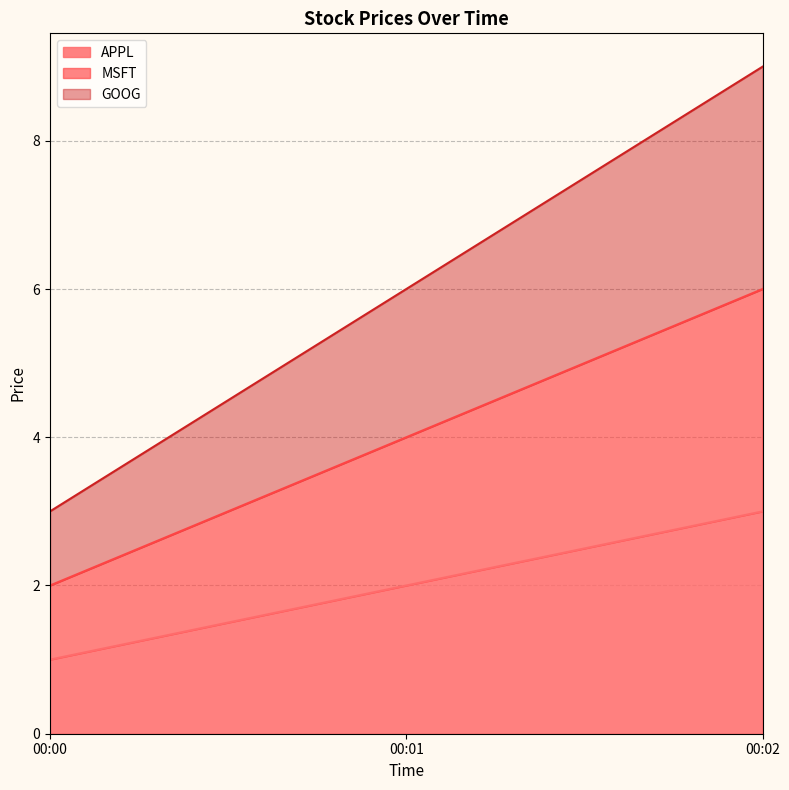

The value of APPL at 00:01 is 1. True or false?

False